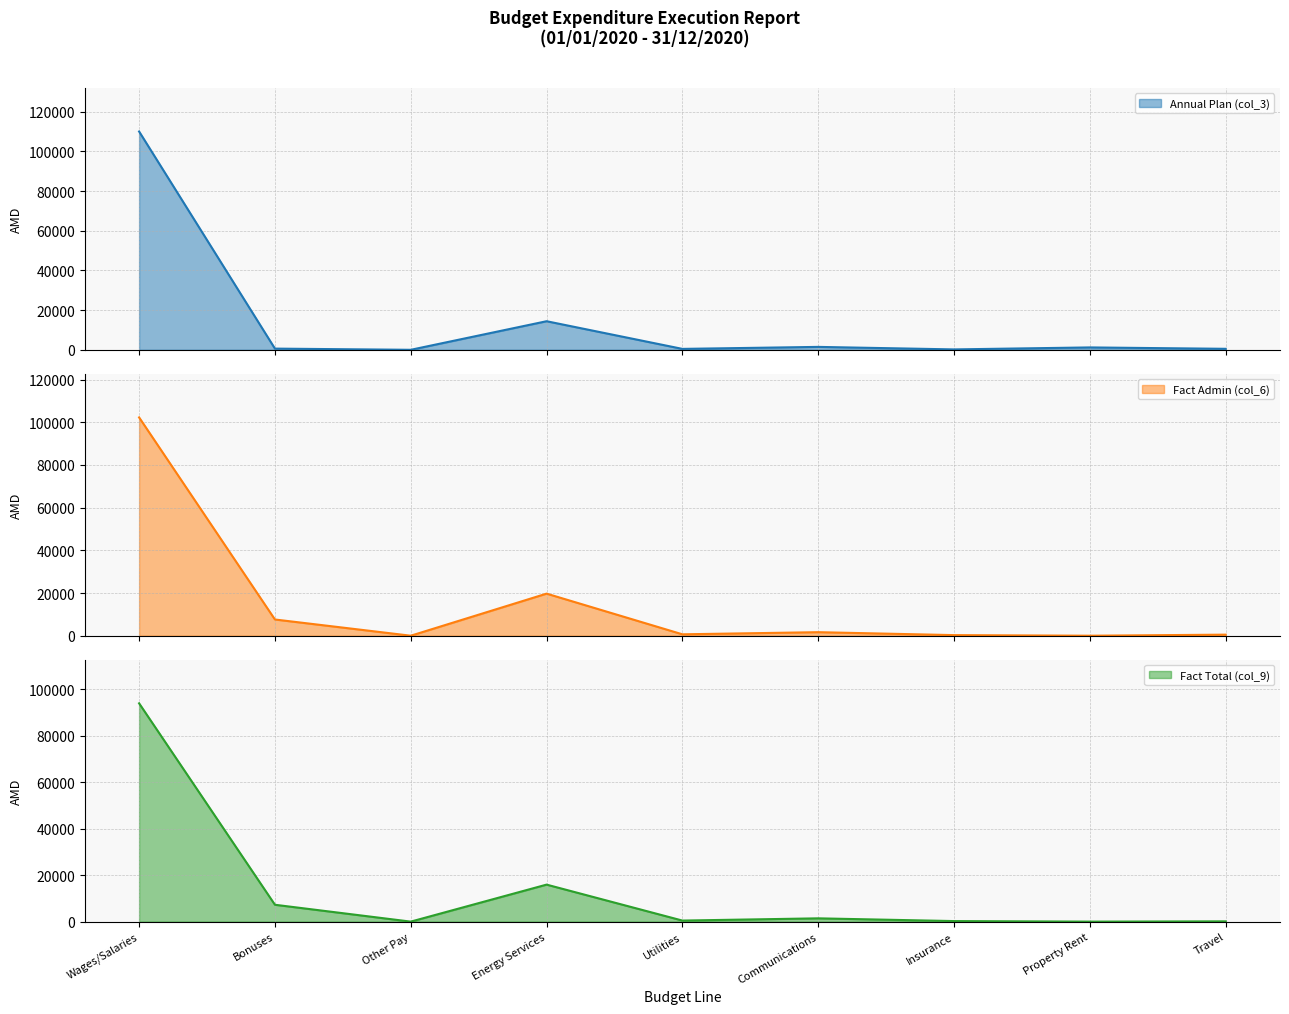

What is the highest value of the Annual Plan (col_3) series?

109984.8